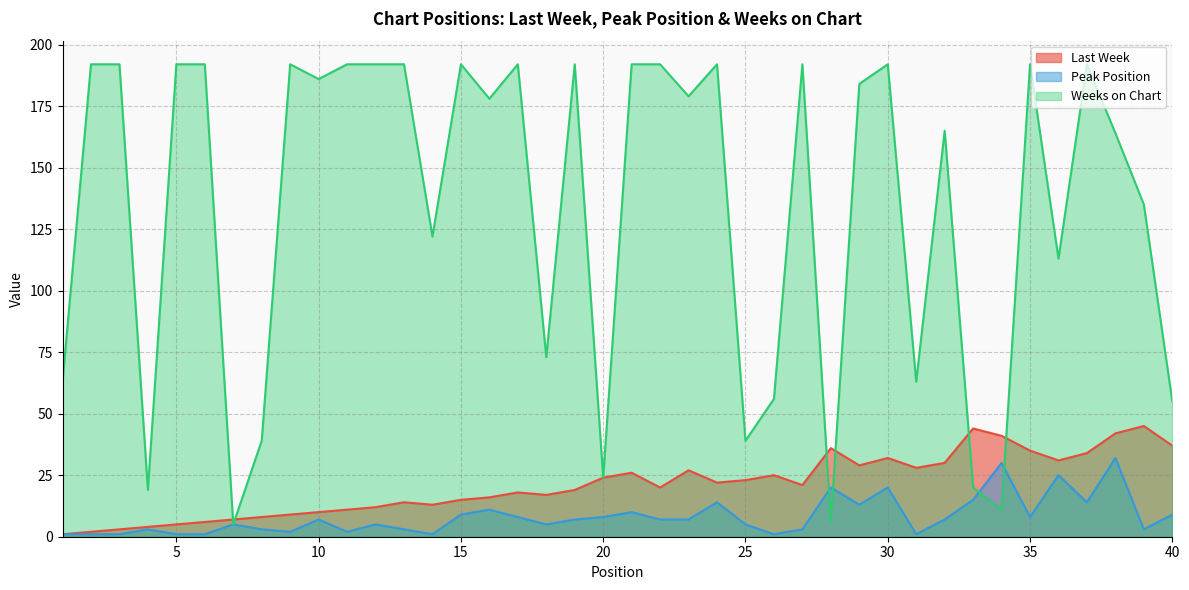

The value of Weeks on Chart at 25 is 39. True or false?

True